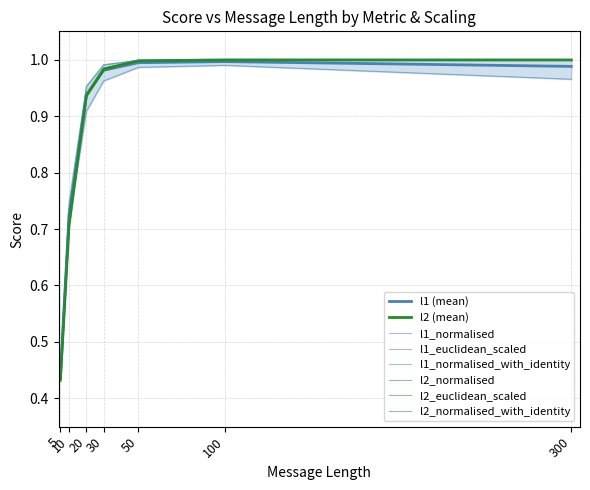

Is this an area chart (filled region under the line)?

No